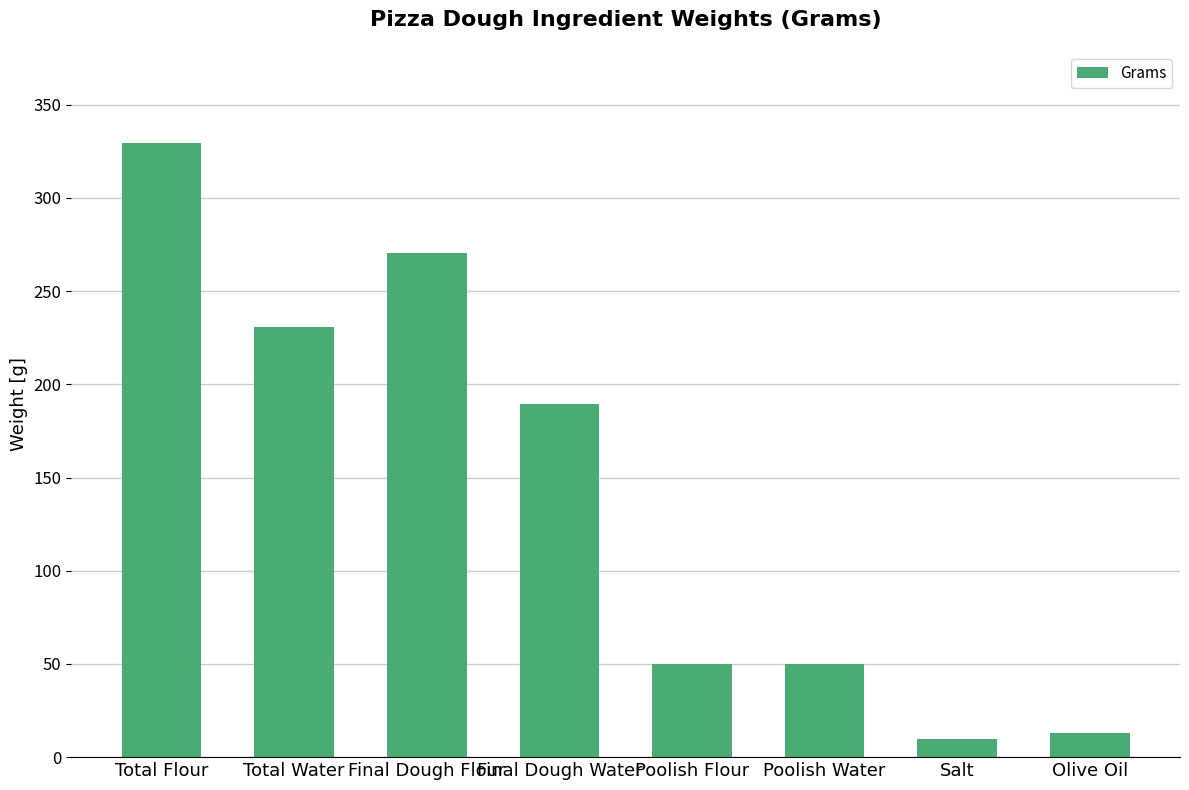

Between Poolish Flour and Total Flour, which is larger?

Total Flour